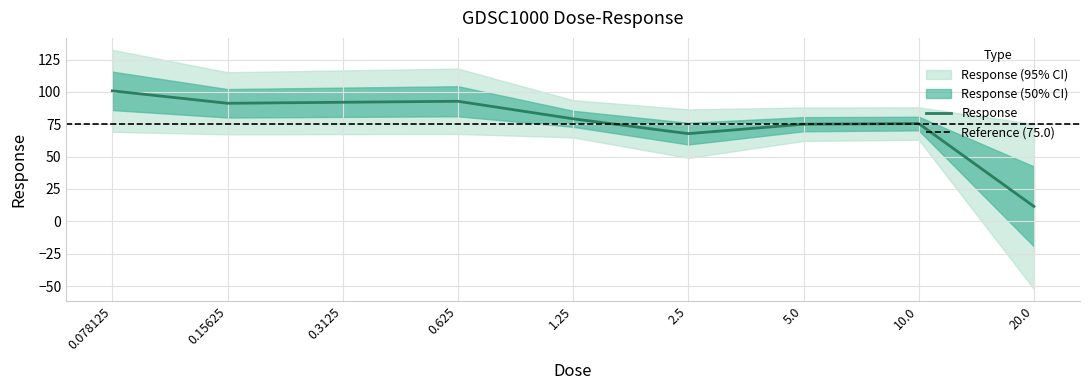

How many points are lower than both their immediate neighbors (excluding endpoints)?

2